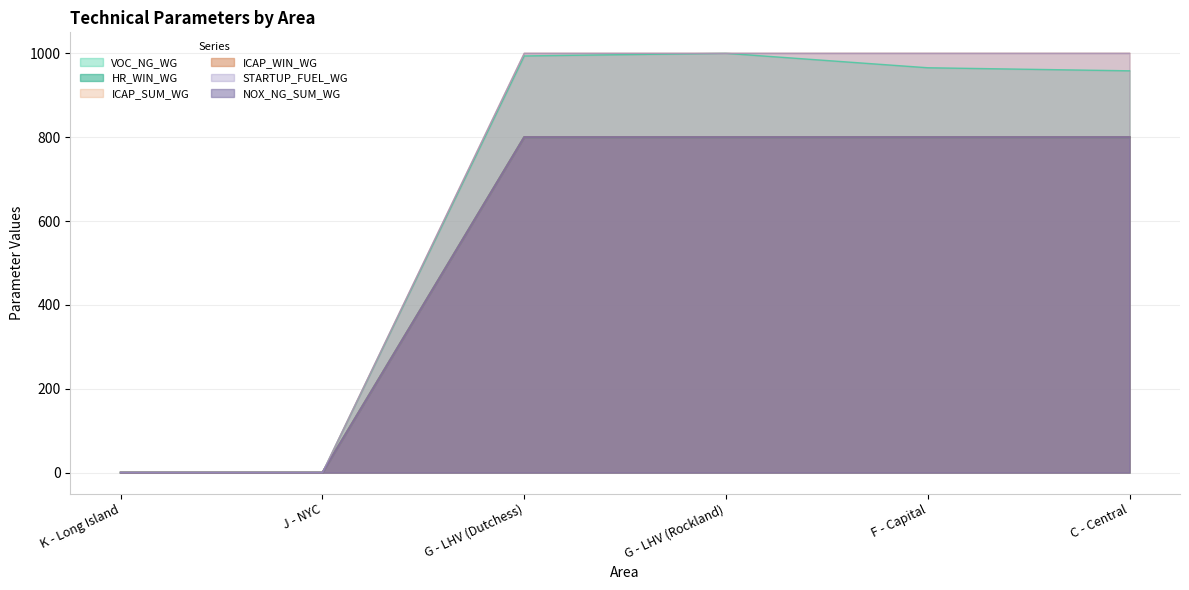

Which series has the widest spread of values?

VOC_NG_WG